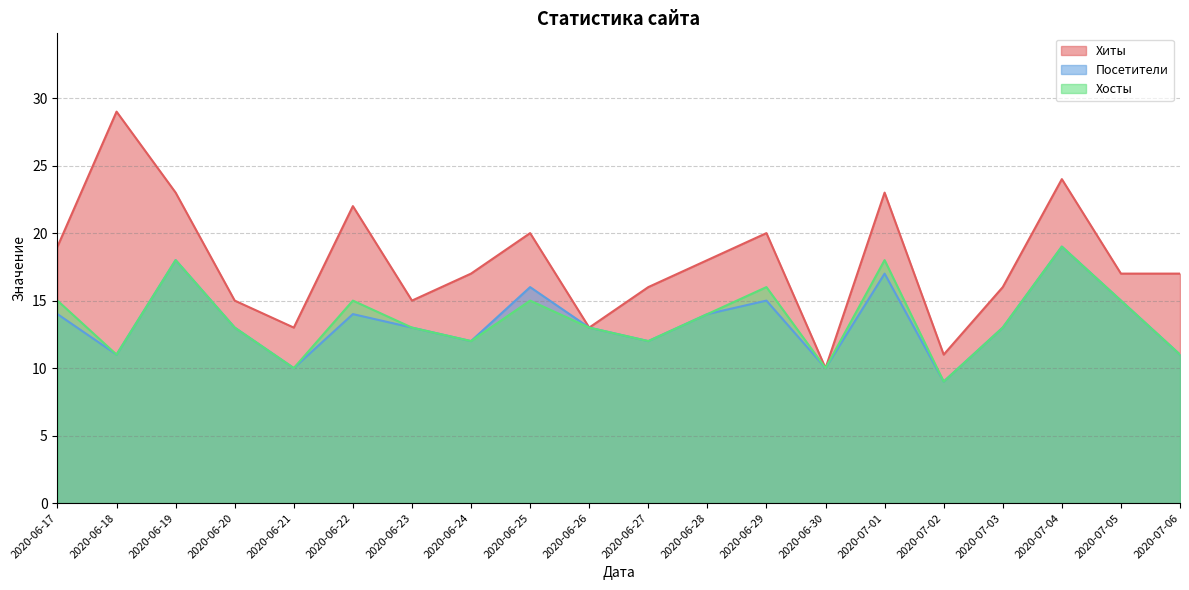

How many lines are shown in the chart?

3